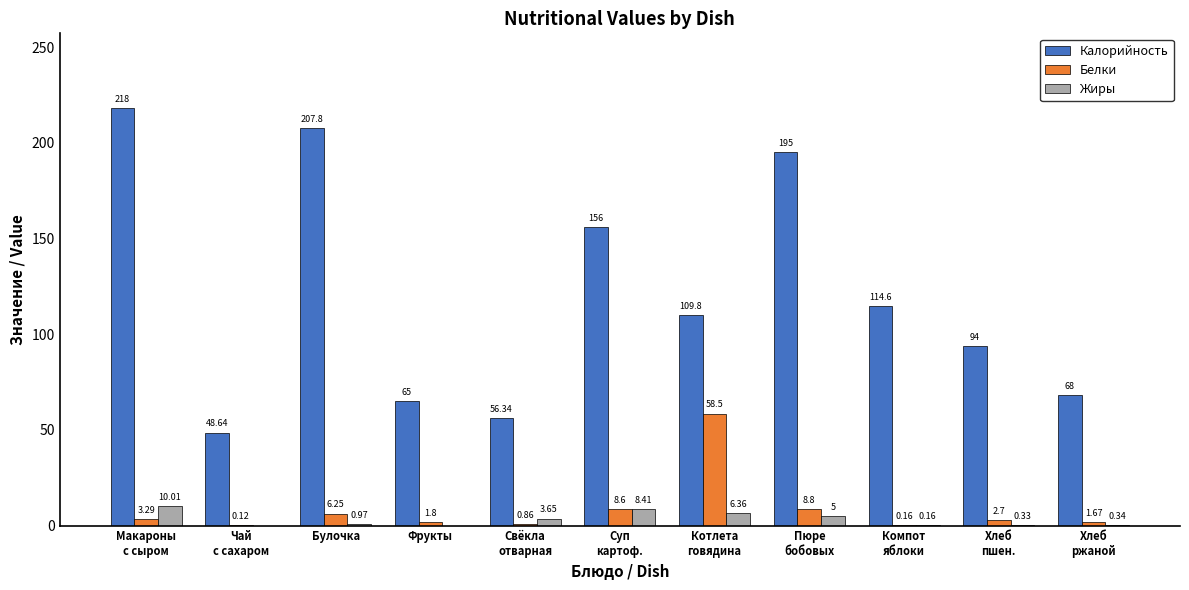

At which category does the chart reach its peak across all series?

Макароны
с сыром